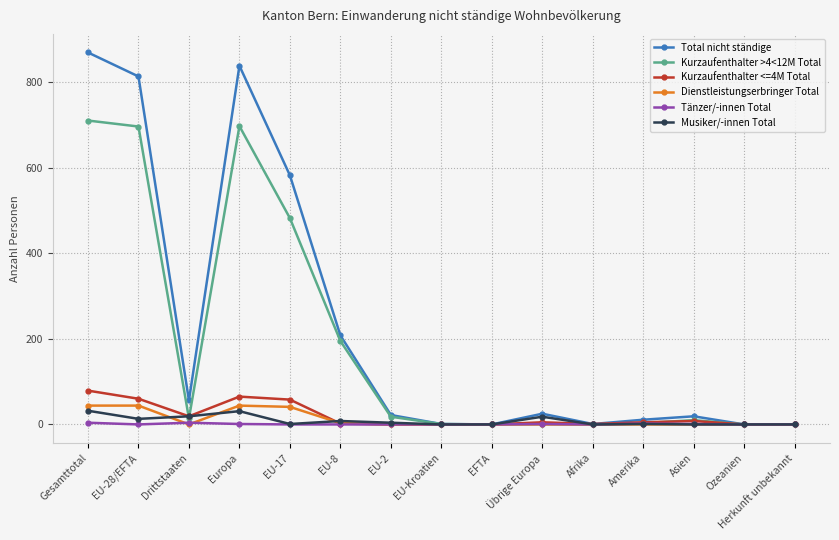

How many data points does each series have?

15